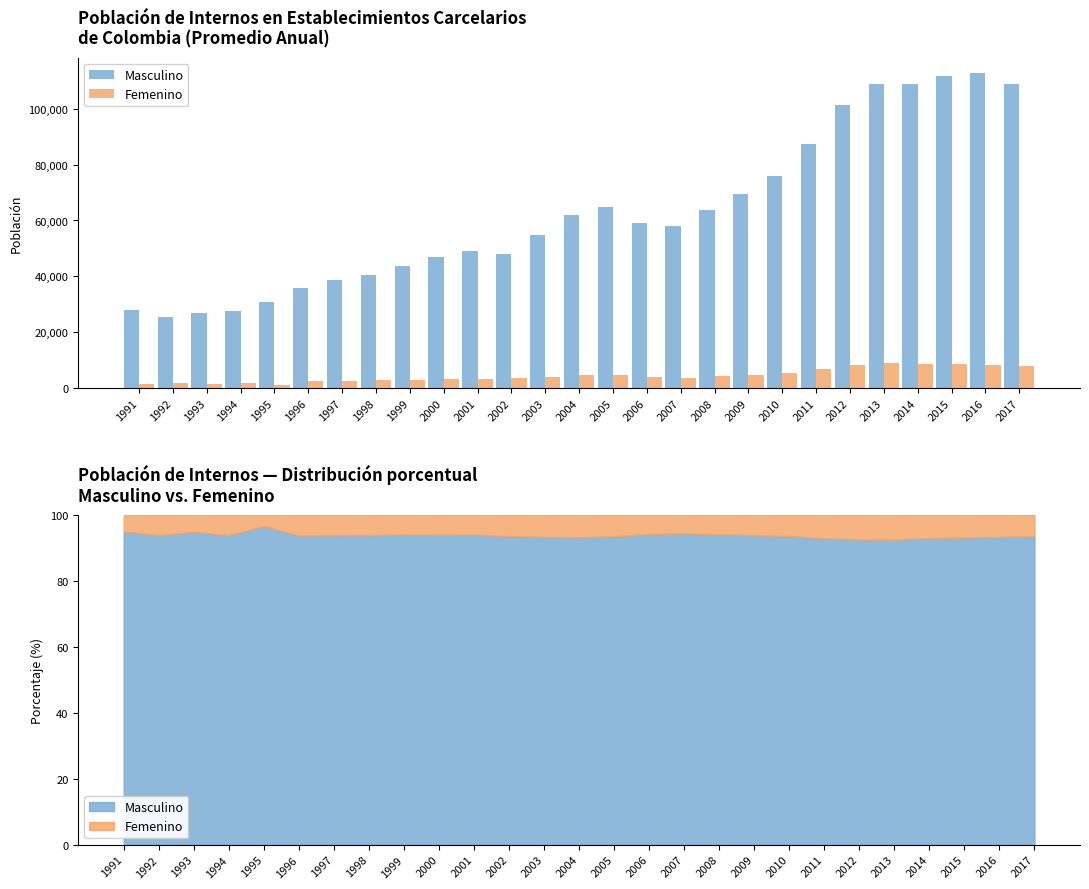

Are the bars horizontal?

No